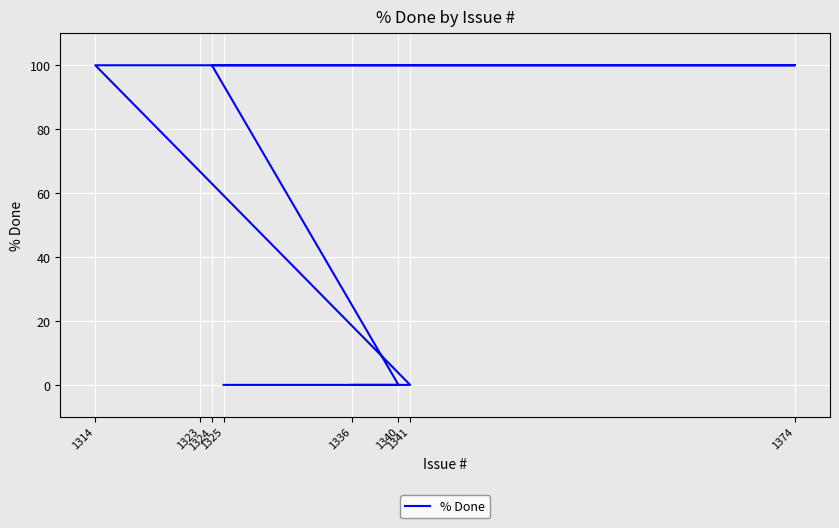

True or false: the data shows 43 at 1325.

False